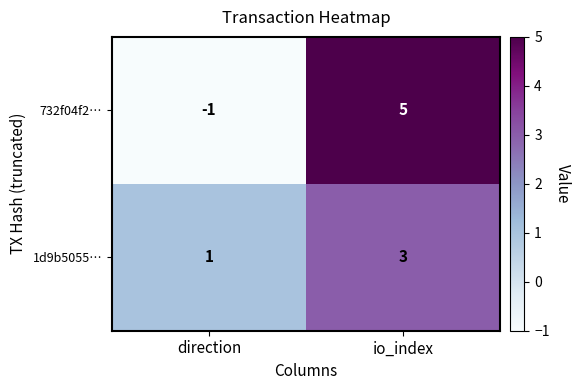

At which category is the sum across all series the highest?

io_index